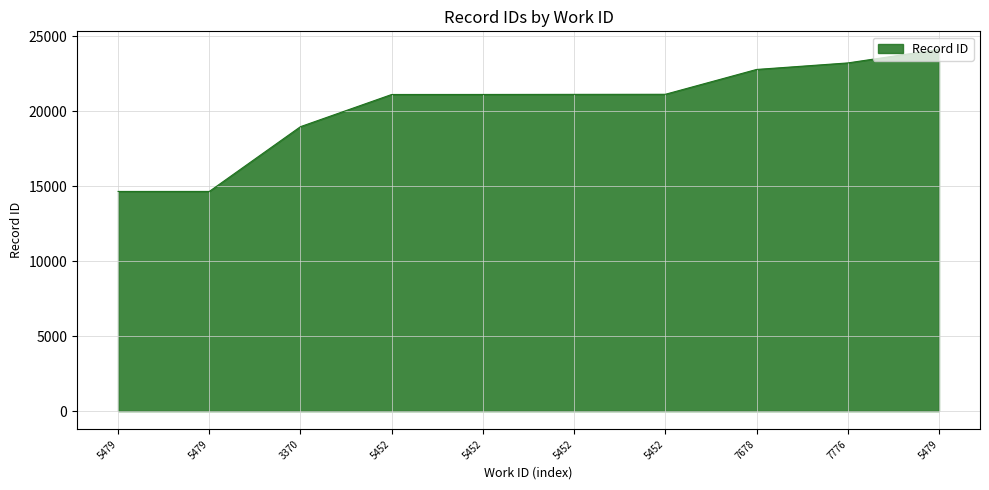

What is the approximate value at 7776, to the nearest 10?

23220